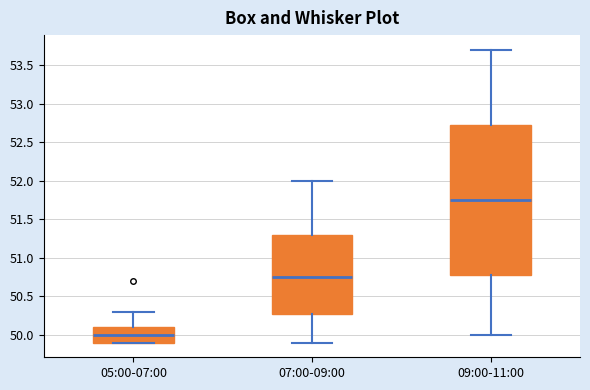

Reading left to right, read every box against the y-axis: the position of its median line, the range the box covers, and the ends of its whiskers. The values are not printed on the chart, so give them approximately, as read against the axis.

05:00-07:00: median 50.00, box 49.90 to 50.10, whiskers 49.90 to 50.30
07:00-09:00: median 50.75, box 50.30 to 51.30, whiskers 49.90 to 52.00
09:00-11:00: median 51.75, box 50.80 to 52.75, whiskers 50.00 to 53.70